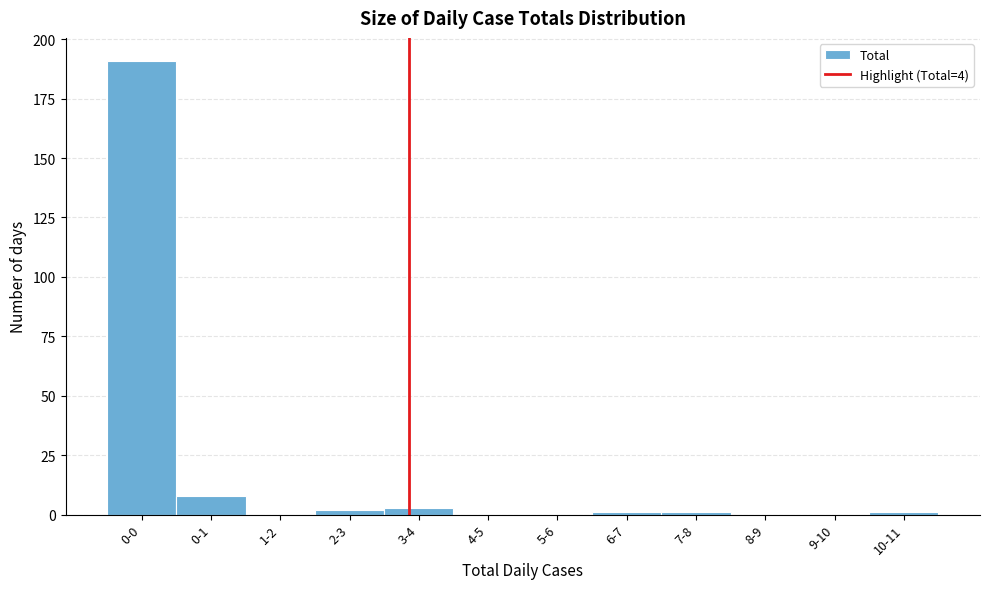

Reading right to left, list all the values displayed in this chart.

10-11=1	9-10=0	8-9=0	7-8=1	6-7=1	5-6=0	4-5=0	3-4=3	2-3=2	1-2=0	0-1=8	0-0=191